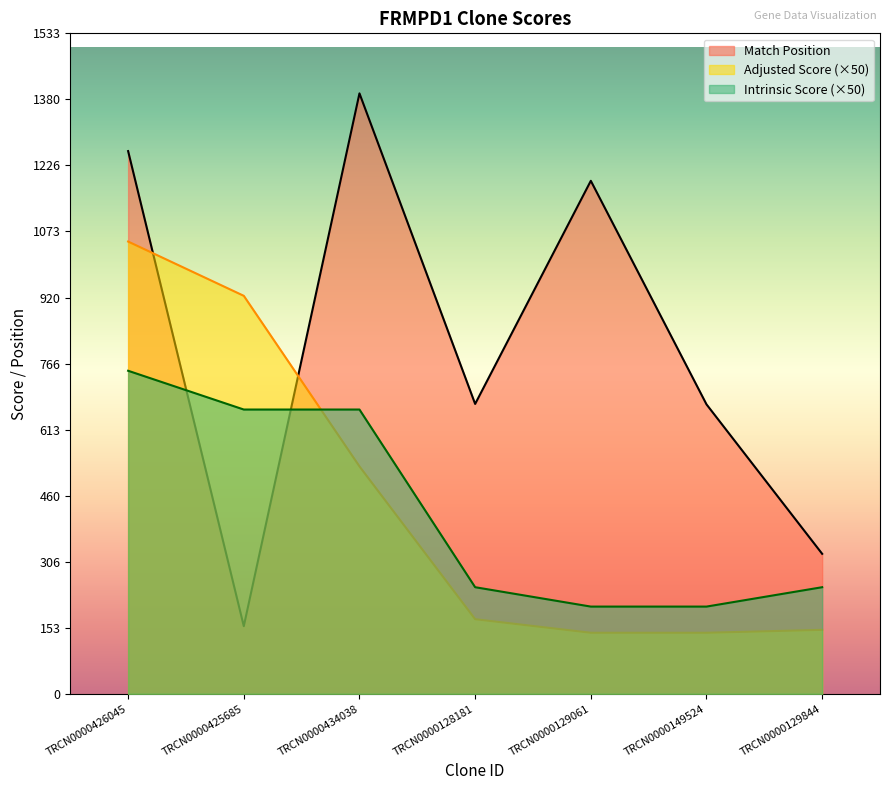

What position from the left is TRCN0000426045?

1